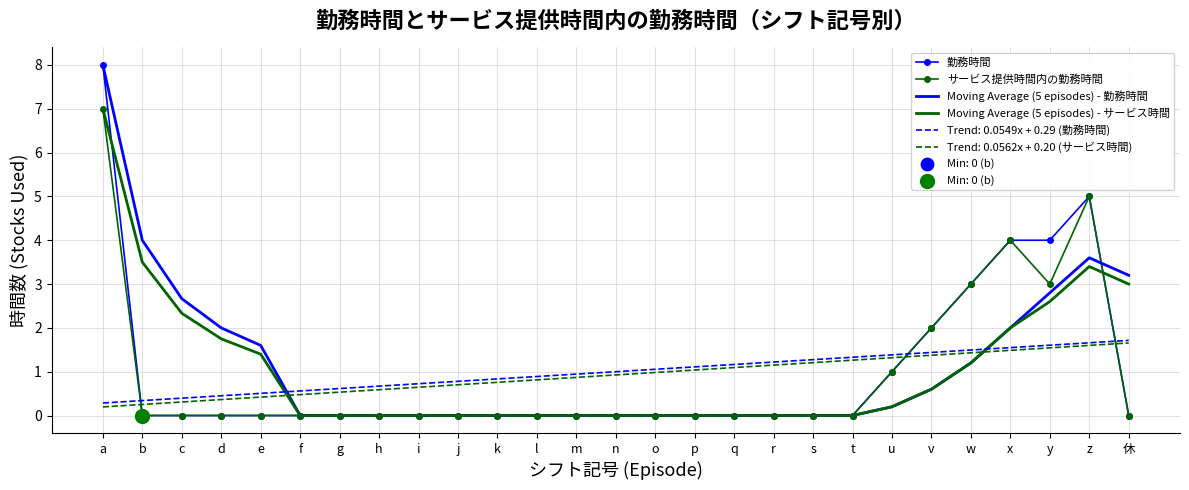

Which series ends up on top after the final intersection of Trend: 0.0549x + 0.29 (勤務時間) and 勤務時間?

Trend: 0.0549x + 0.29 (勤務時間)